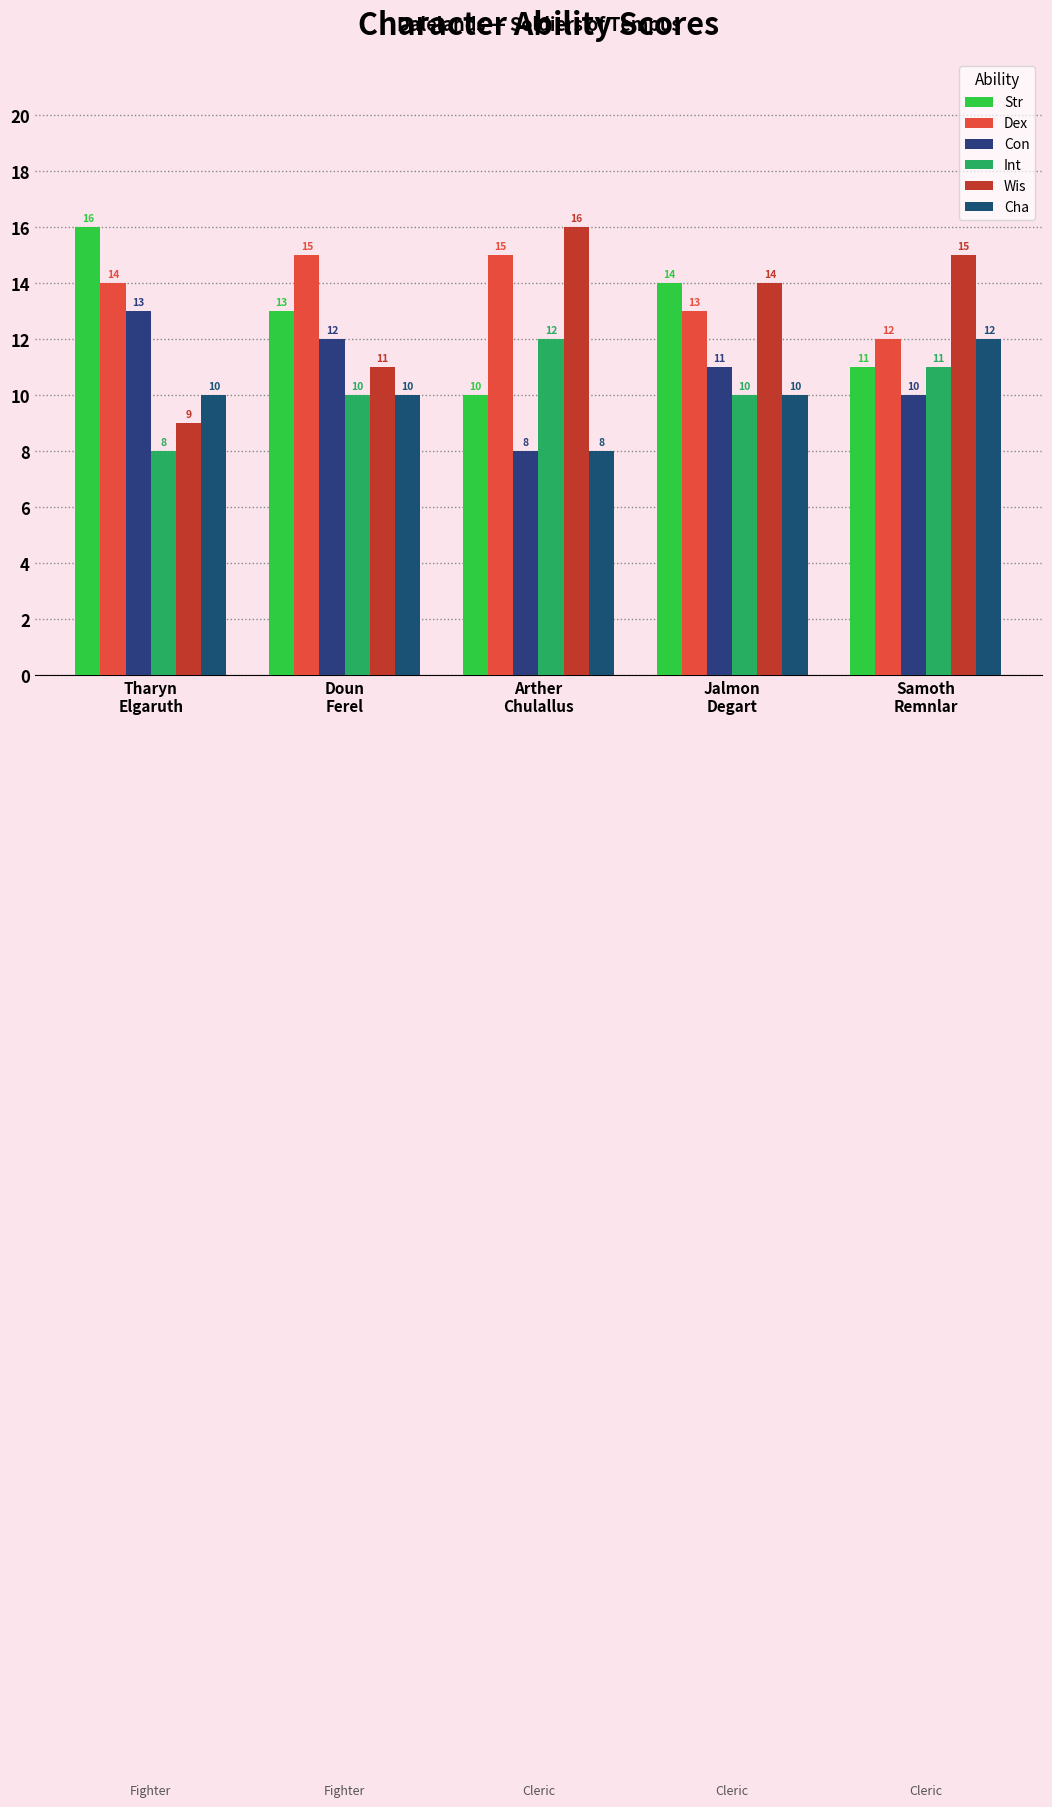

Reading left to right, extract all data points from this chart.

Str: 16	13	10	14	11
Dex: 14	15	15	13	12
Con: 13	12	8	11	10
Int: 8	10	12	10	11
Wis: 9	11	16	14	15
Cha: 10	10	8	10	12